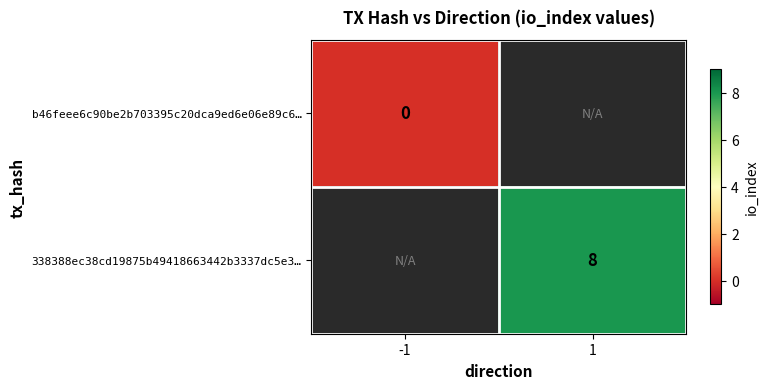

Is it true that 338388ec38cd19875b49418663442b3337dc5e3… equals 8 at 1?

True